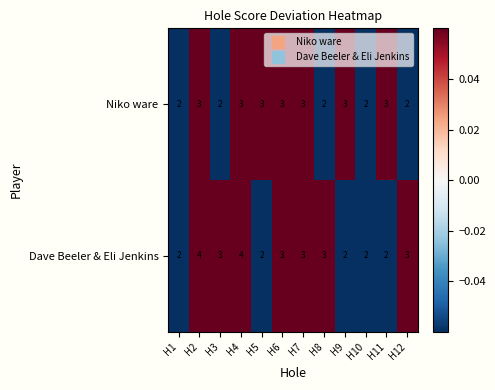

Which series has the largest range (max minus min)?

Dave Beeler & Eli Jenkins